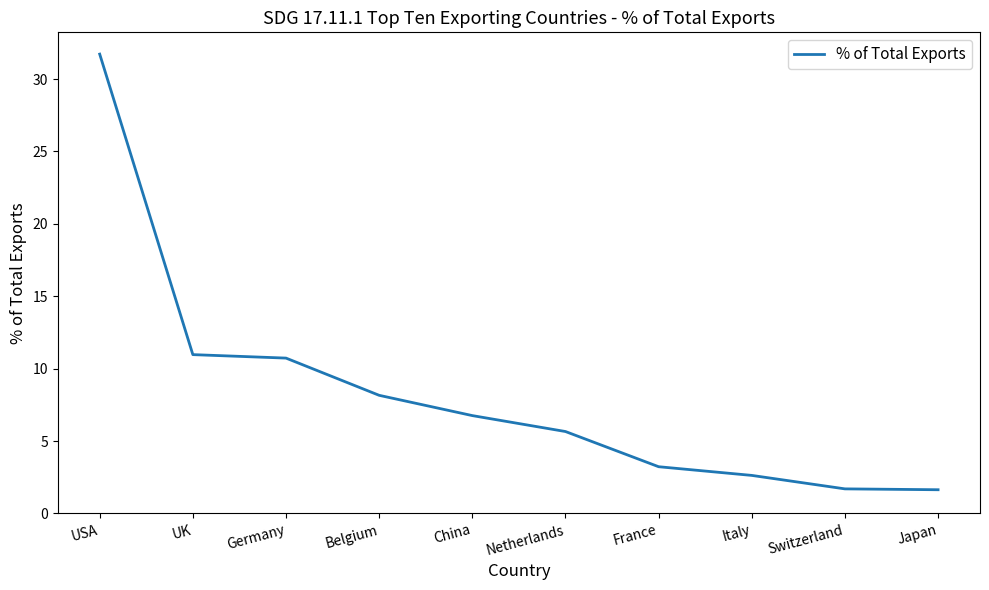

What is the minimum value shown in the chart?

1.6